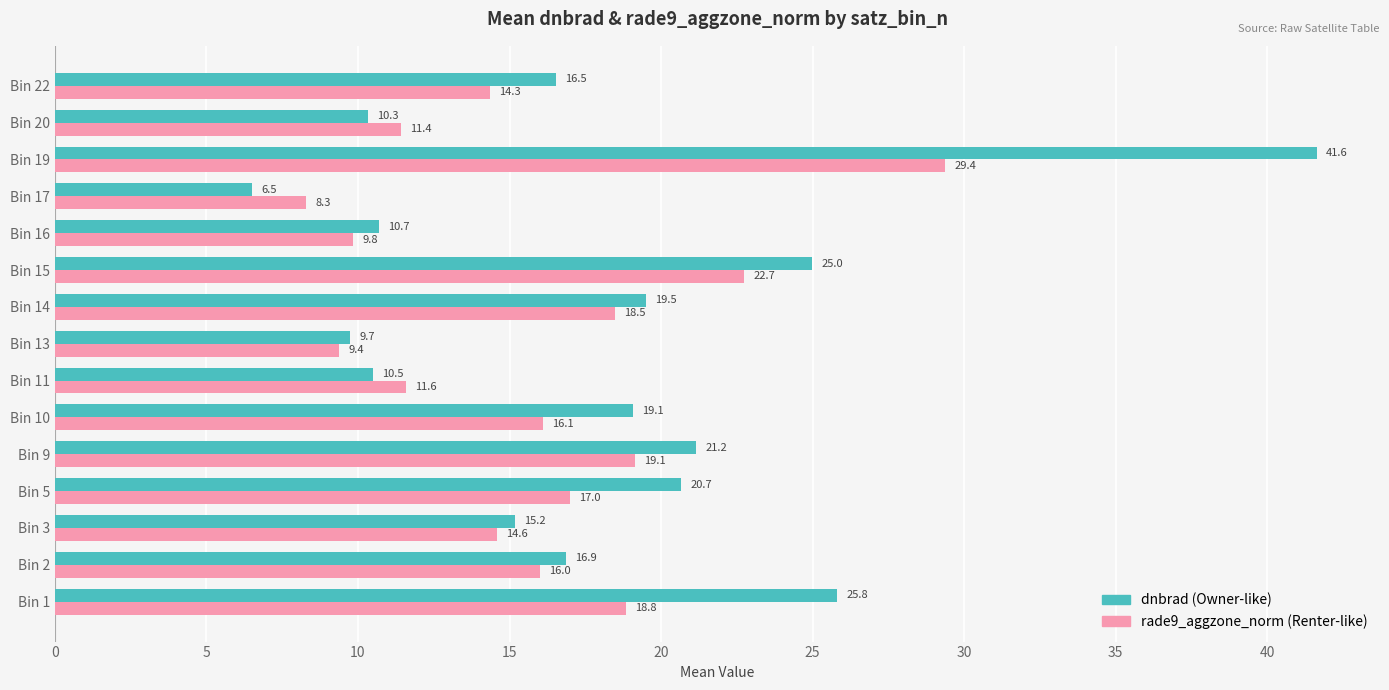

List the labels in order of rade9_aggzone_norm (Renter-like) value, largest first.

Bin 19, Bin 15, Bin 9, Bin 1, Bin 14, Bin 5, Bin 10, Bin 2, Bin 3, Bin 22, Bin 11, Bin 20, Bin 16, Bin 13, Bin 17